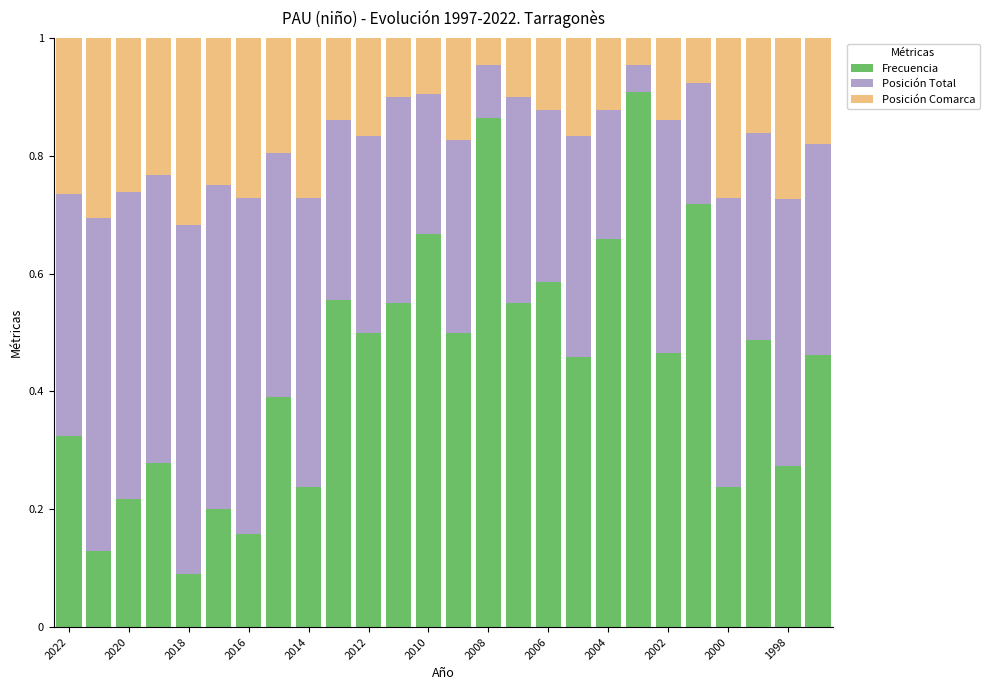

Count the Frecuencia values in the range 0 to 1.

26